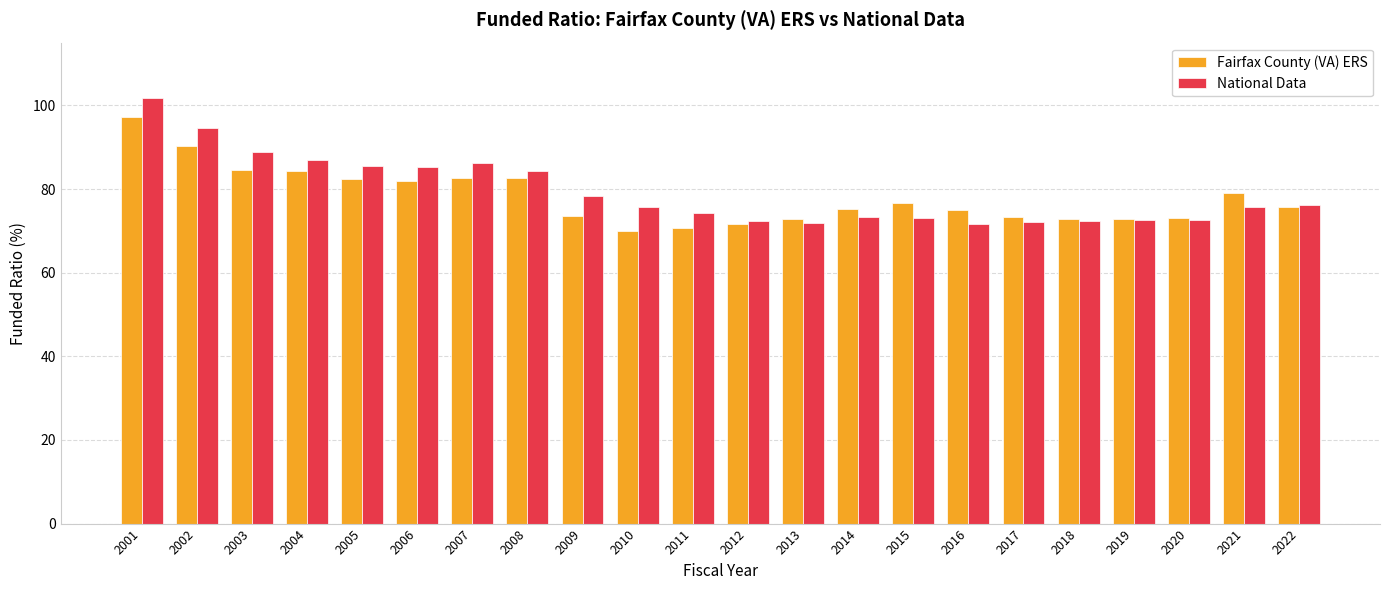

What is the smallest value displayed?

69.9